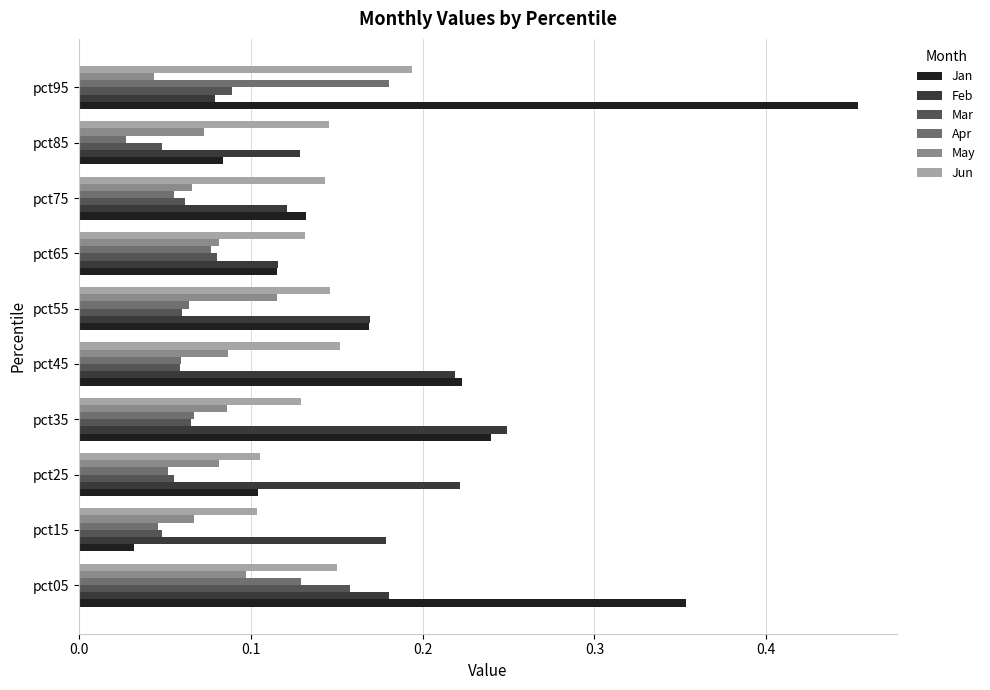

At how many categories does at least one series exceed 0?

10